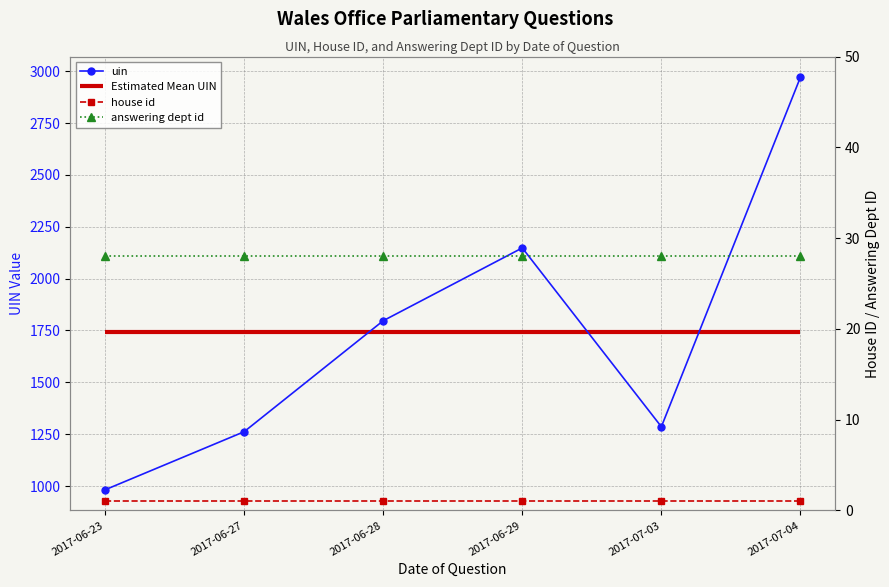

Reading right to left, what are all the values shown in this chart?

uin: 2017-07-04=2971	2017-07-03=1286	2017-06-29=2148	2017-06-28=1797	2017-06-27=1262	2017-06-23=982
house id: 2017-07-04=1	2017-07-03=1	2017-06-29=1	2017-06-28=1	2017-06-27=1	2017-06-23=1
answering dept id: 2017-07-04=28	2017-07-03=28	2017-06-29=28	2017-06-28=28	2017-06-27=28	2017-06-23=28